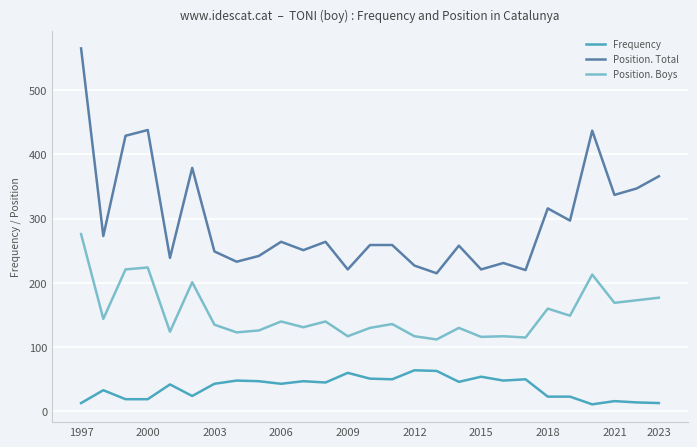

List the series in order of their overall mean, lowest first.

Frequency, Position. Boys, Position. Total